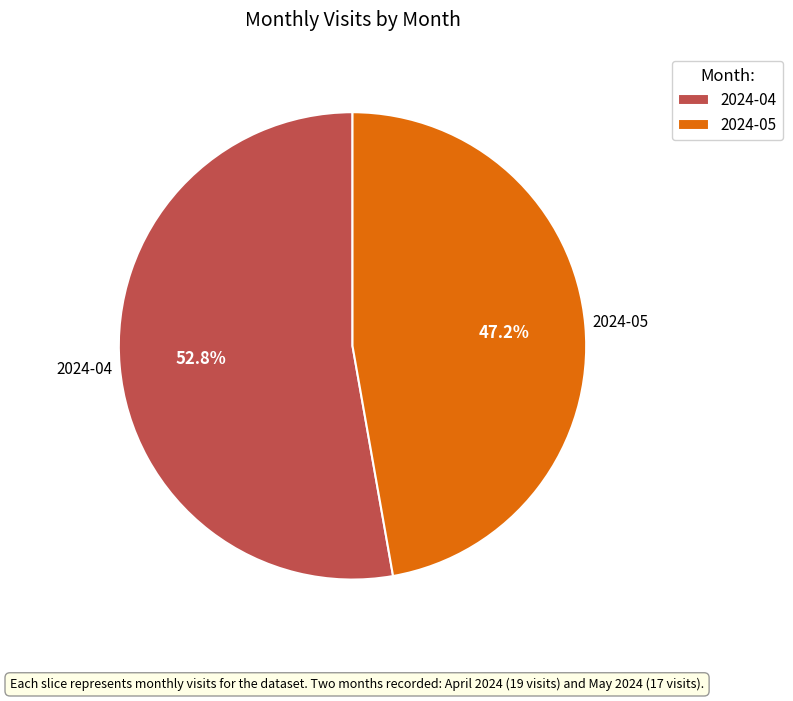

Combined, do 2024-05 and 2024-04 account for over 50%?

Yes